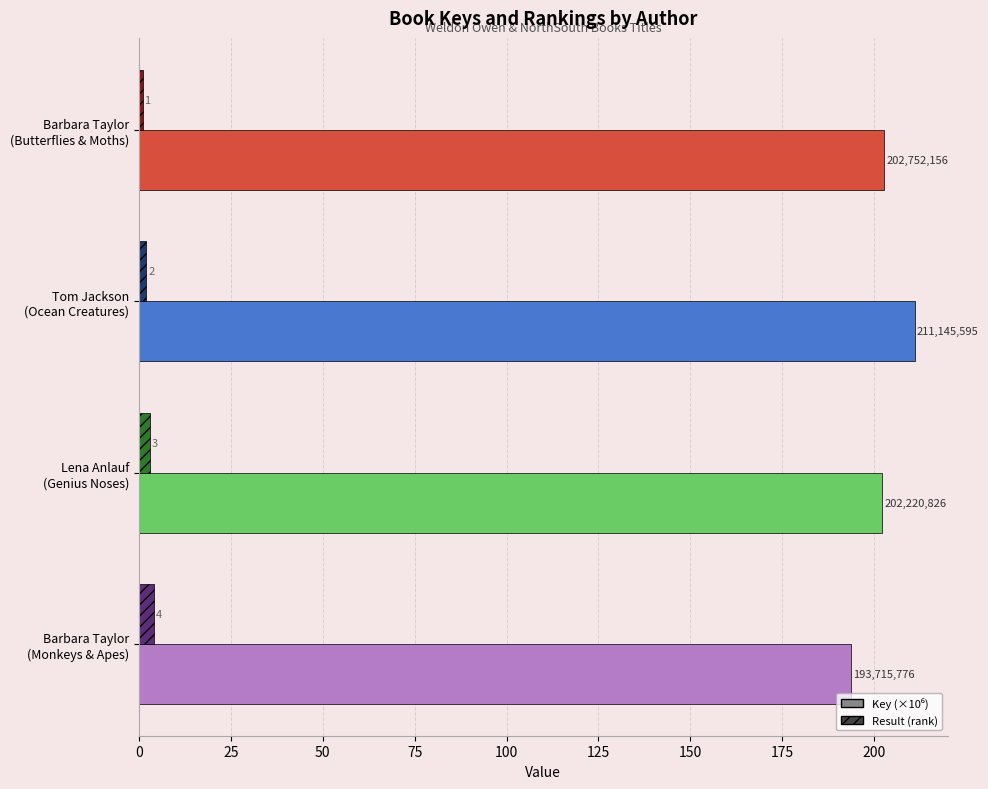

How many series are shown in this chart?

2